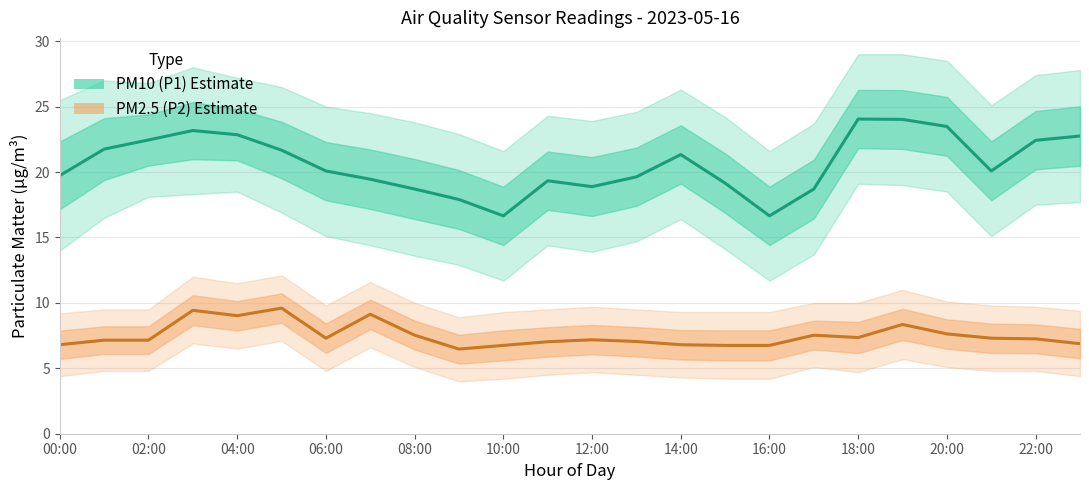

What is the highest value of the PM10 (P1) Estimate series?

24.1